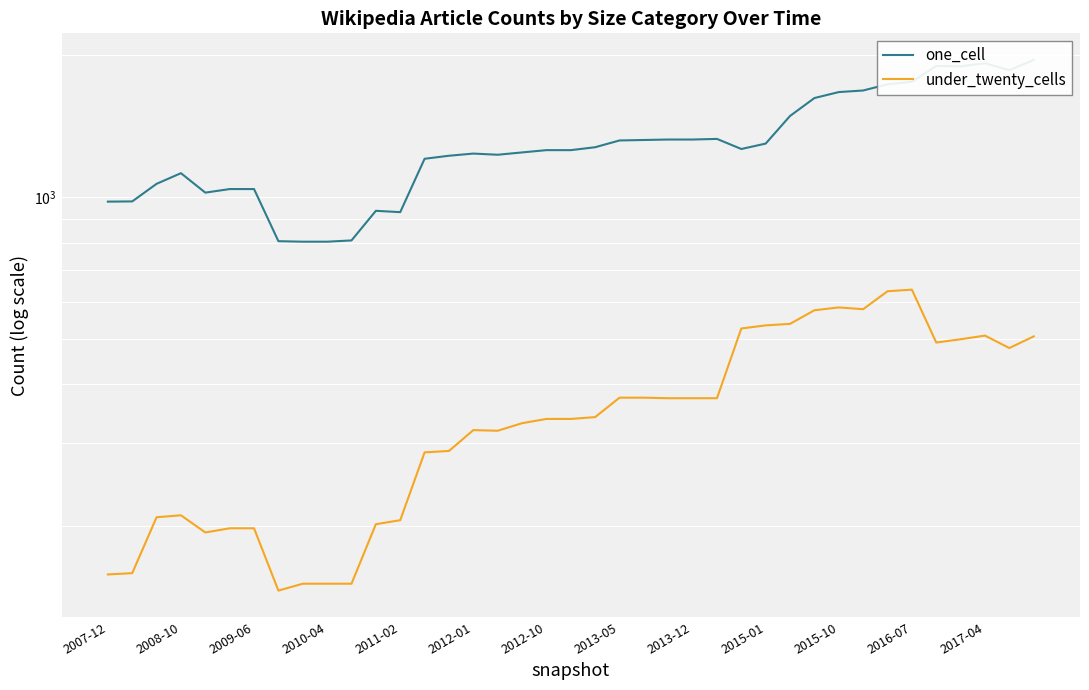

True or false: one_cell has a value of 1924 at 2017-04.

True